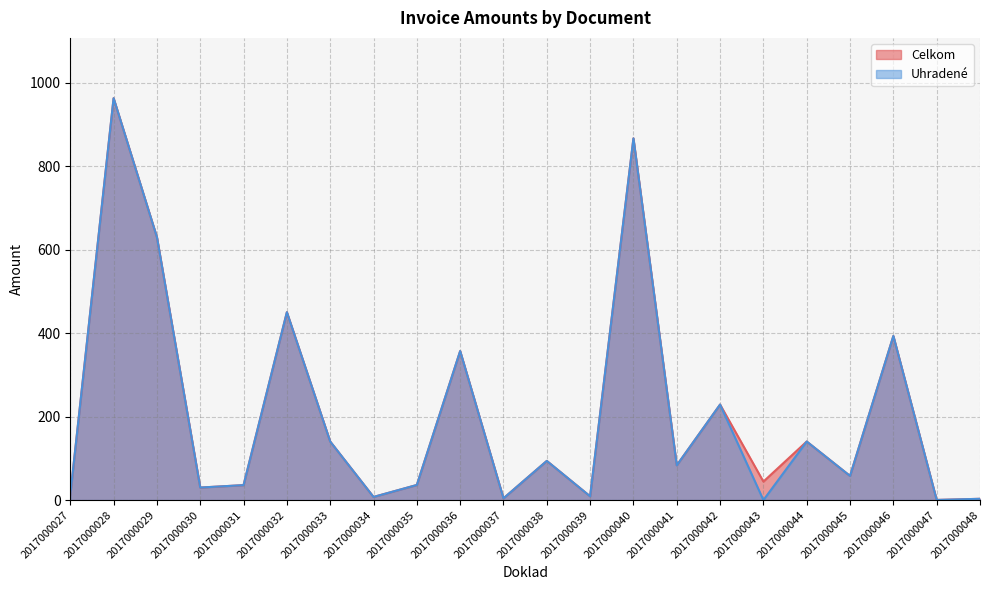

What is the difference between the maximum and second lowest values in the Uhradené series?

962.7